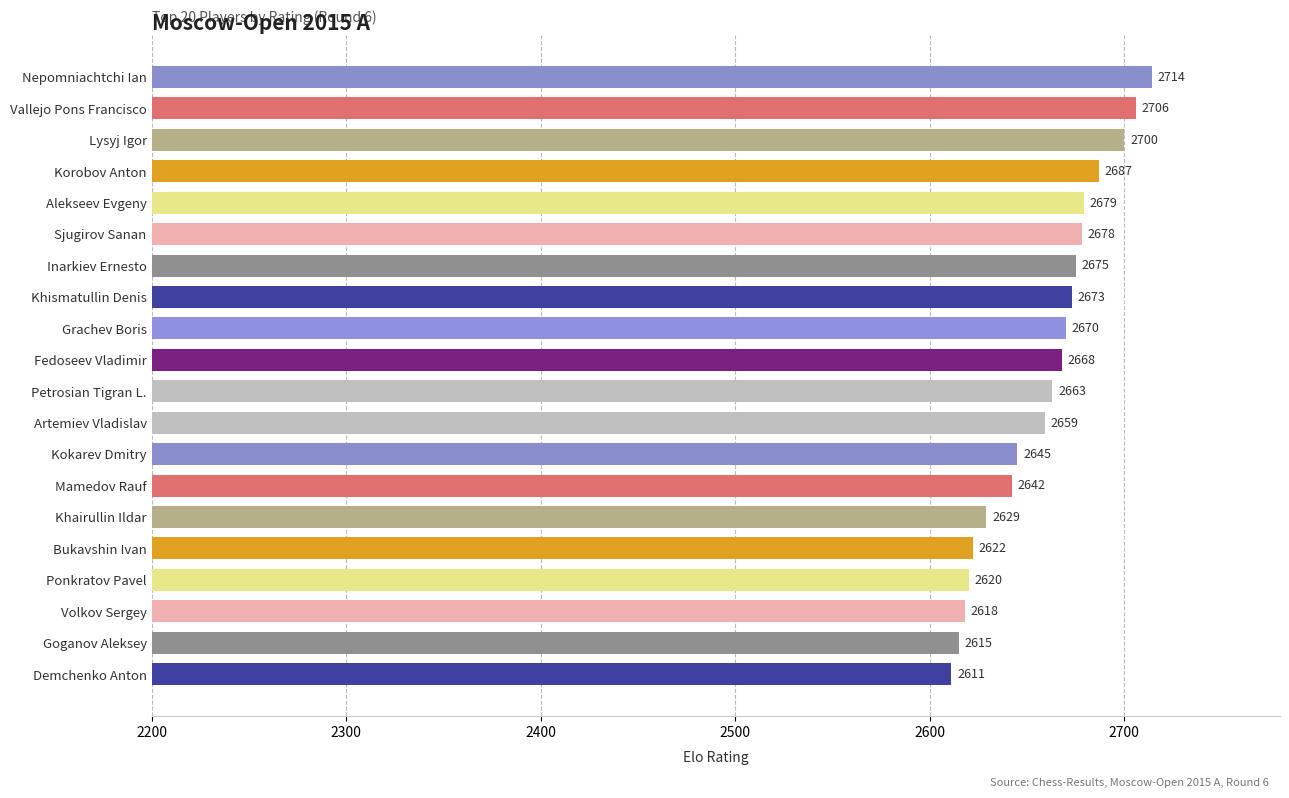

Reading bottom to top, what are all the values shown in this chart?

Demchenko Anton=2611	Goganov Aleksey=2615	Volkov Sergey=2618	Ponkratov Pavel=2620	Bukavshin Ivan=2622	Khairullin Ildar=2629	Mamedov Rauf=2642	Kokarev Dmitry=2645	Artemiev Vladislav=2659	Petrosian Tigran L.=2663	Fedoseev Vladimir=2668	Grachev Boris=2670	Khismatullin Denis=2673	Inarkiev Ernesto=2675	Sjugirov Sanan=2678	Alekseev Evgeny=2679	Korobov Anton=2687	Lysyj Igor=2700	Vallejo Pons Francisco=2706	Nepomniachtchi Ian=2714